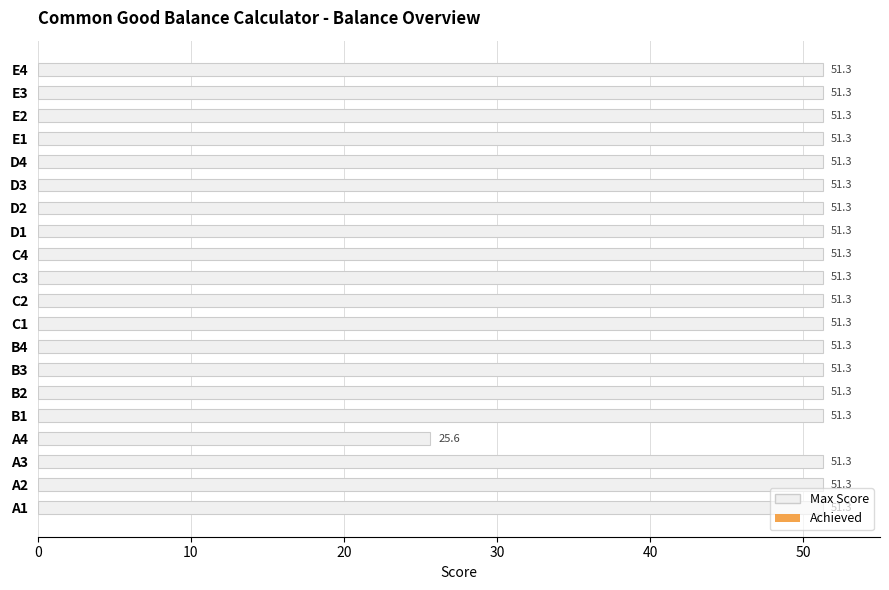

What is the average value?

50.0